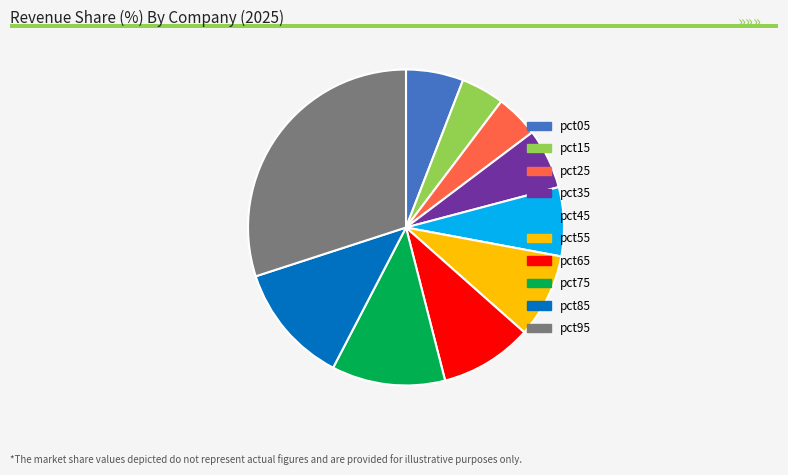

Which has a higher value, pct55 or pct25?

pct55